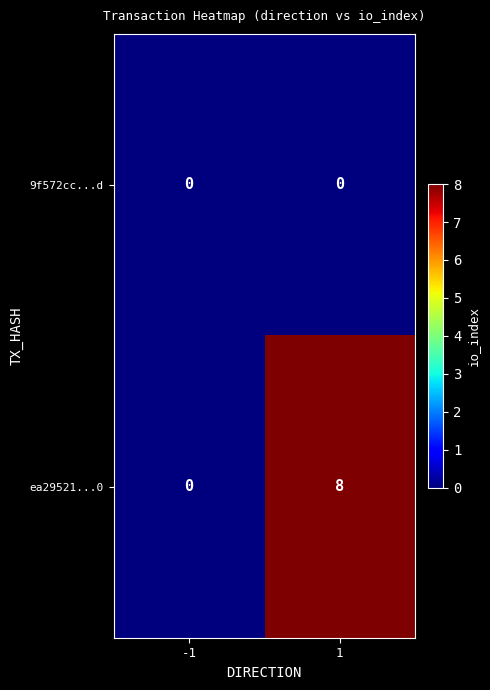

Reading left to right, what are all the values shown in this chart?

9f572cc...d: 0	0
ea29521...0: 0	8